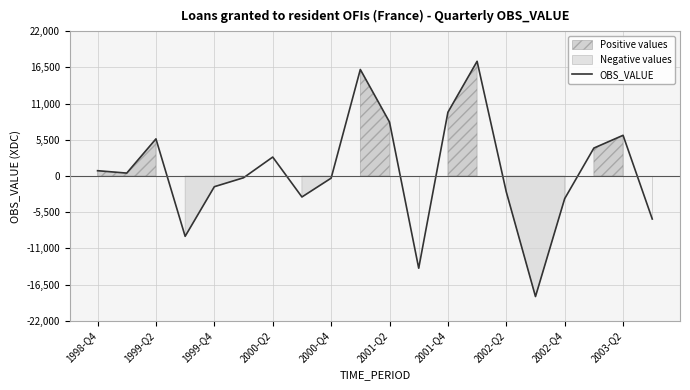

The value at 11 is -14008. True or false?

True